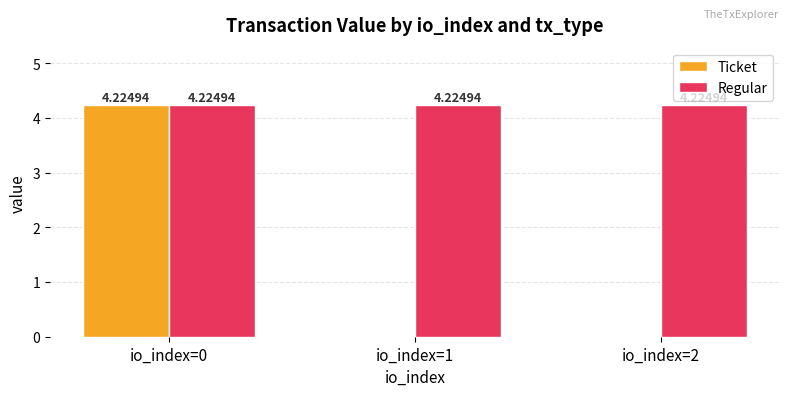

Does the chart contain stacked bars?

No